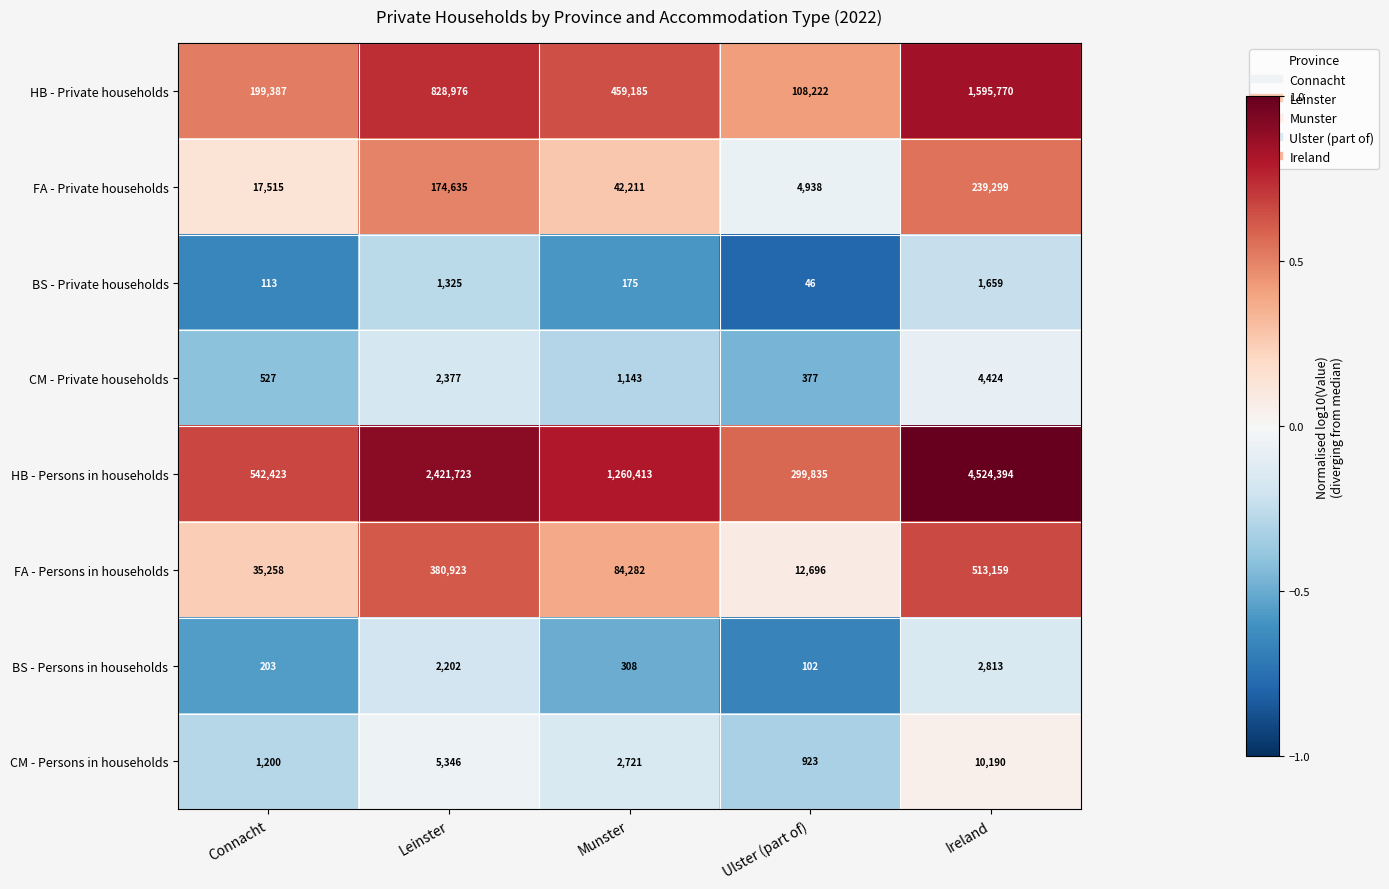

The value of CM - Persons in households at Leinster is 1395. True or false?

False